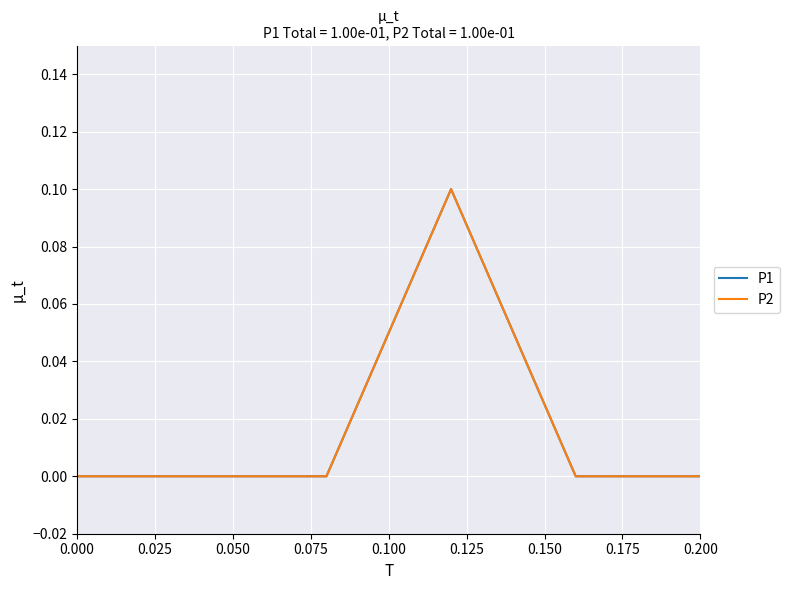

What is the difference between the maximum and minimum values in the P1 series?

0.1